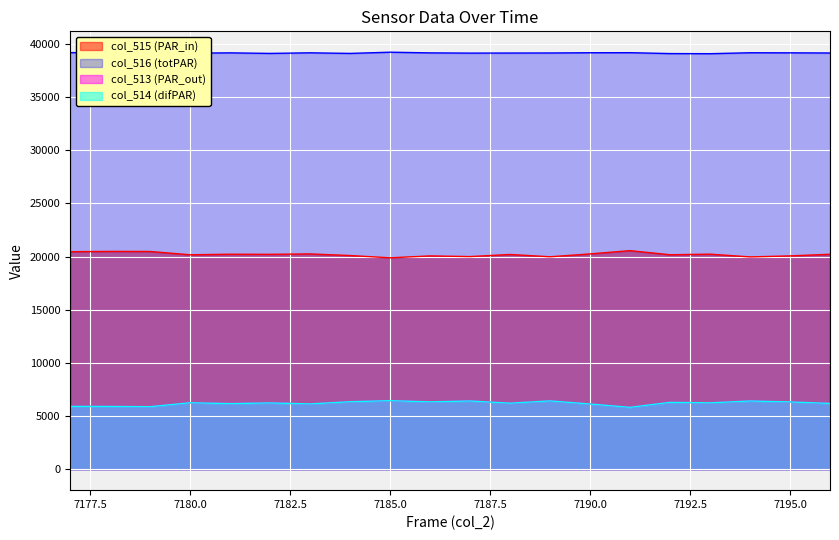

What is the value of the col_515 point at the 7th from the left?

20243